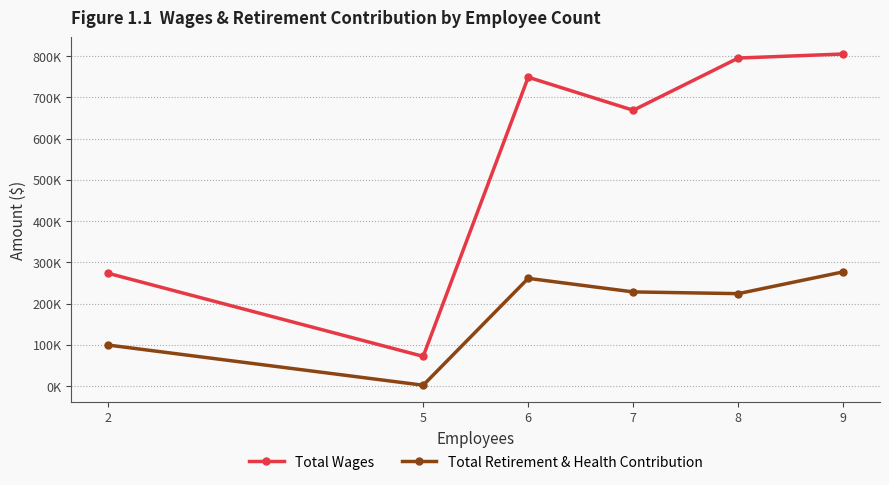

What is the minimum value shown in the chart?

2562